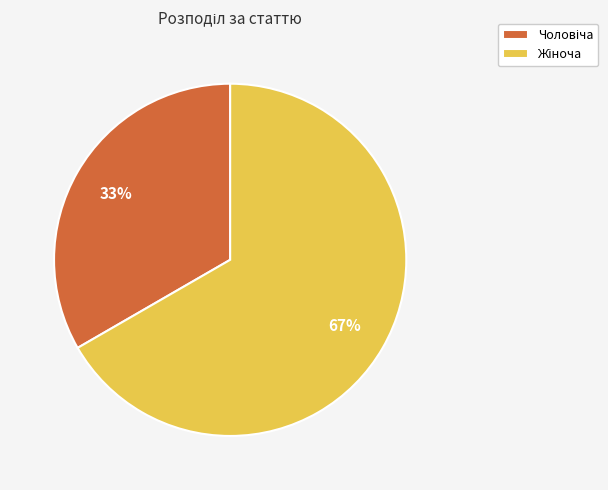

Is there a majority slice in this chart?

Yes